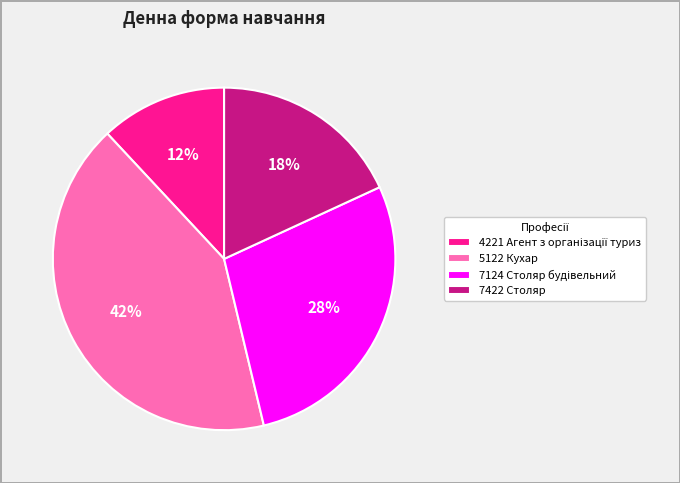

To the nearest percent, what portion does 5122 Кухар represent?

42%